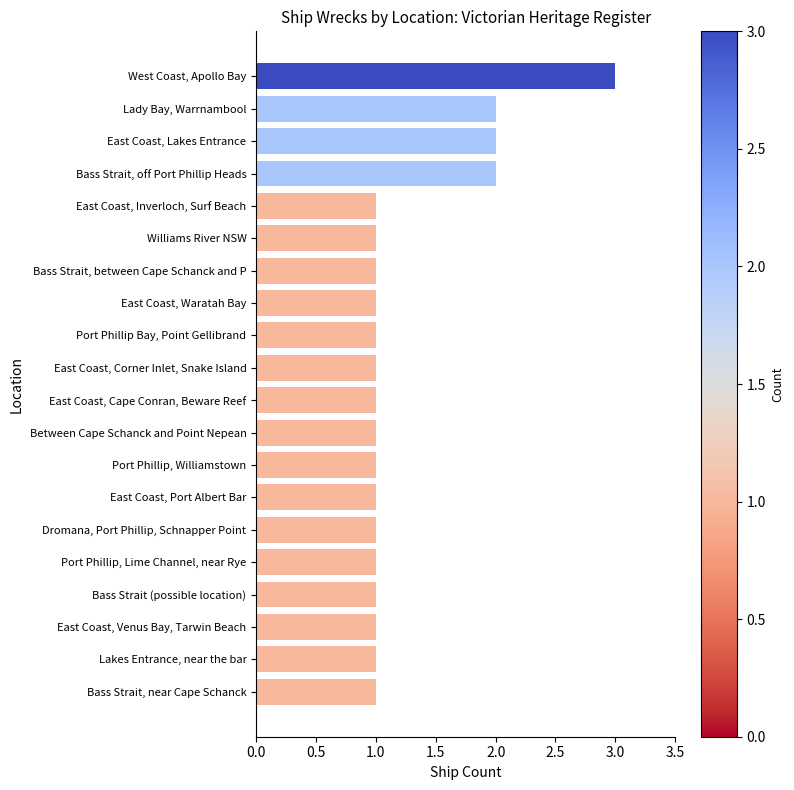

Reading top to bottom, transcribe all the data shown in this chart.

West Coast, Apollo Bay=3	Lady Bay, Warrnambool=2	East Coast, Lakes Entrance=2	Bass Strait, off Port Phillip Heads=2	East Coast, Inverloch, Surf Beach=1	Williams River NSW=1	Bass Strait, between Cape Schanck and P=1	East Coast, Waratah Bay=1	Port Phillip Bay, Point Gellibrand=1	East Coast, Corner Inlet, Snake Island=1	East Coast, Cape Conran, Beware Reef=1	Between Cape Schanck and Point Nepean=1	Port Phillip, Williamstown=1	East Coast, Port Albert Bar=1	Dromana, Port Phillip, Schnapper Point=1	Port Phillip, Lime Channel, near Rye=1	Bass Strait (possible location)=1	East Coast, Venus Bay, Tarwin Beach=1	Lakes Entrance, near the bar=1	Bass Strait, near Cape Schanck=1